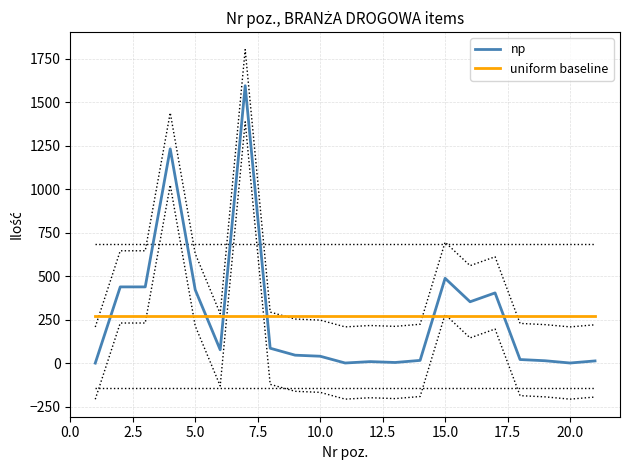

How many times do uniform baseline and np cross each other?

6